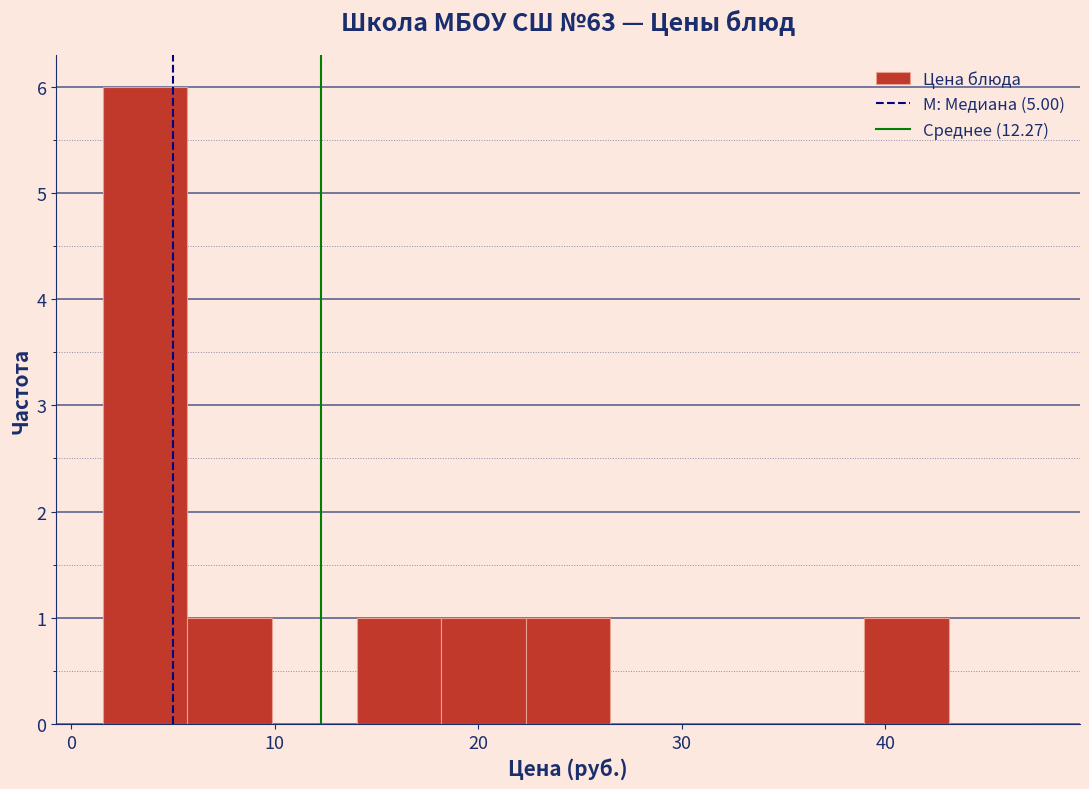

What is the height of the bar covering 6 to 10 on the x-axis? Neither the bar edges nor the heights are printed on the chart, so give them approximately, as read against the axes.

1